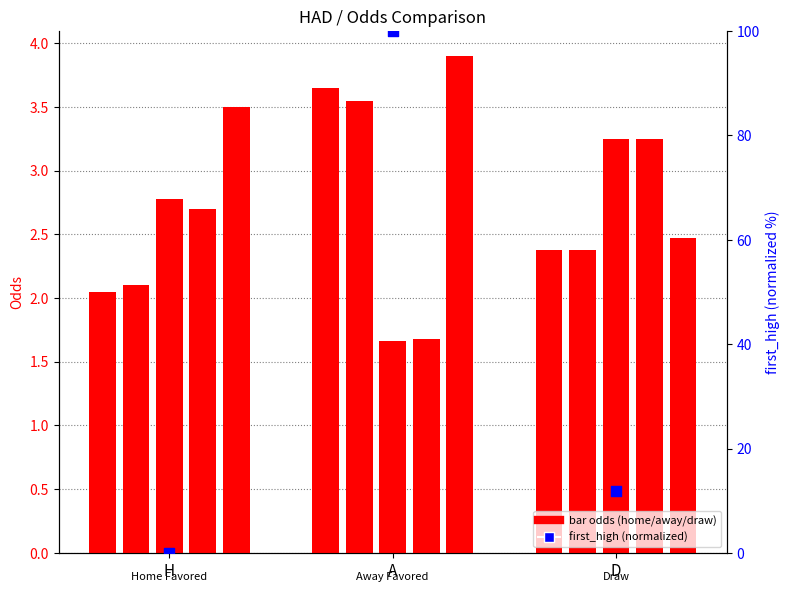

Which series reaches the maximum Y coordinate?

first_high